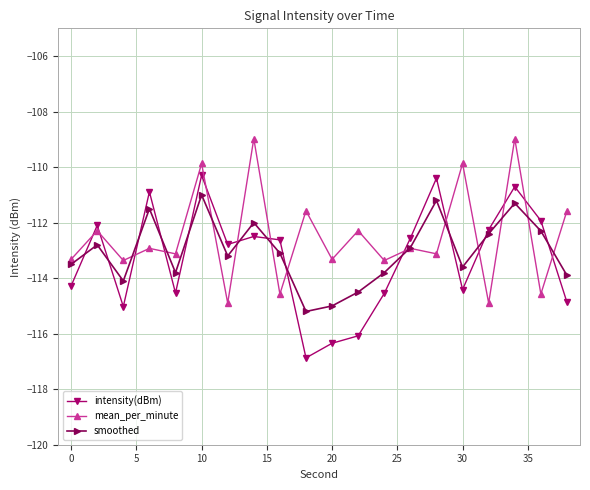

What is the greatest value displayed?

-109.0